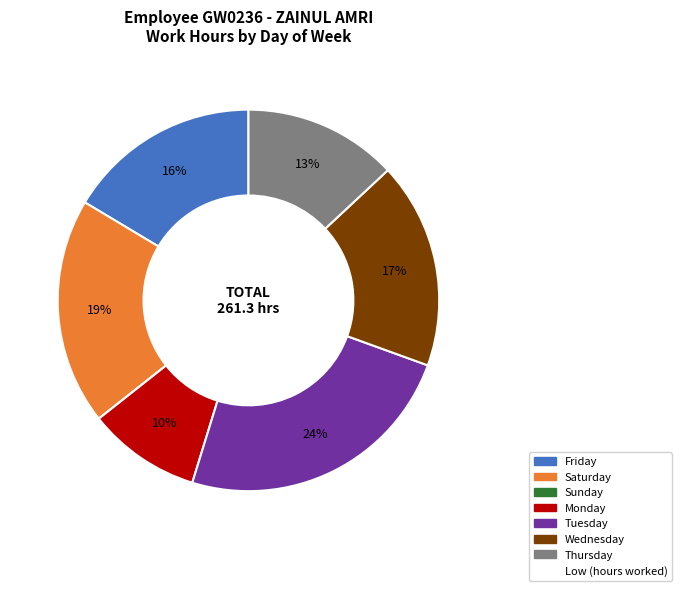

To the nearest percent, what is the difference between the largest and smallest slice percentages?

24%